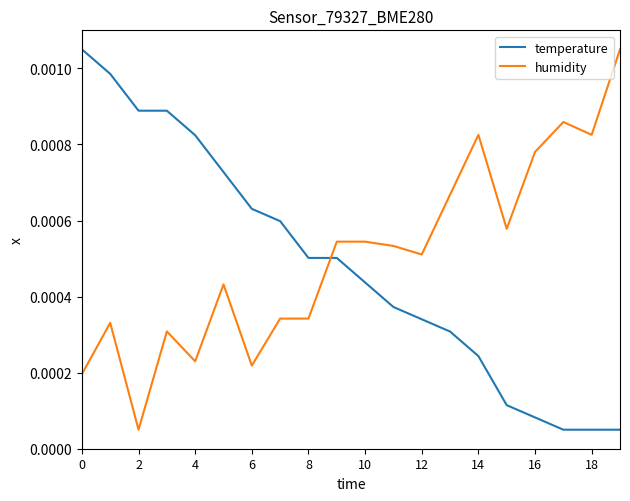

What are all the series names shown in the legend?

temperature, humidity